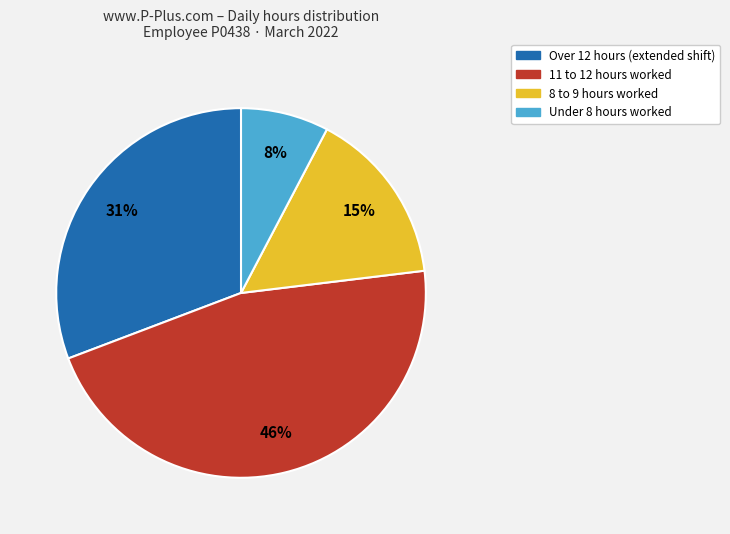

Does any single category account for the majority?

No